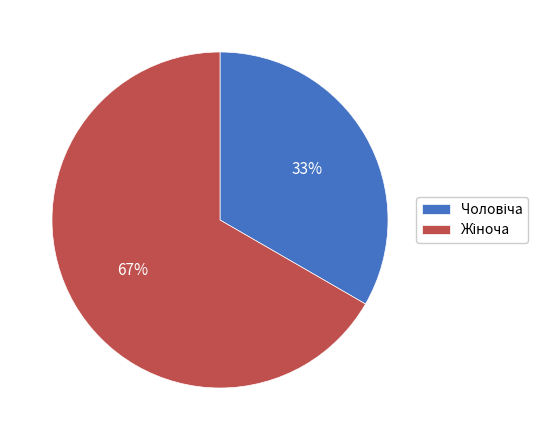

Does any single category account for the majority?

Yes